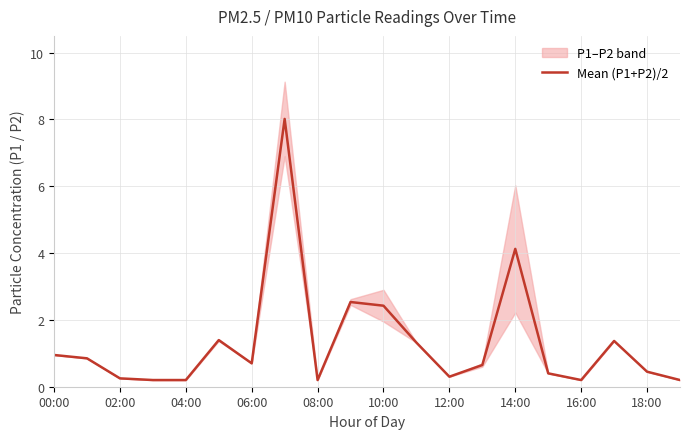

What is the highest value of the Mean (P1+P2)/2 series?

8.0